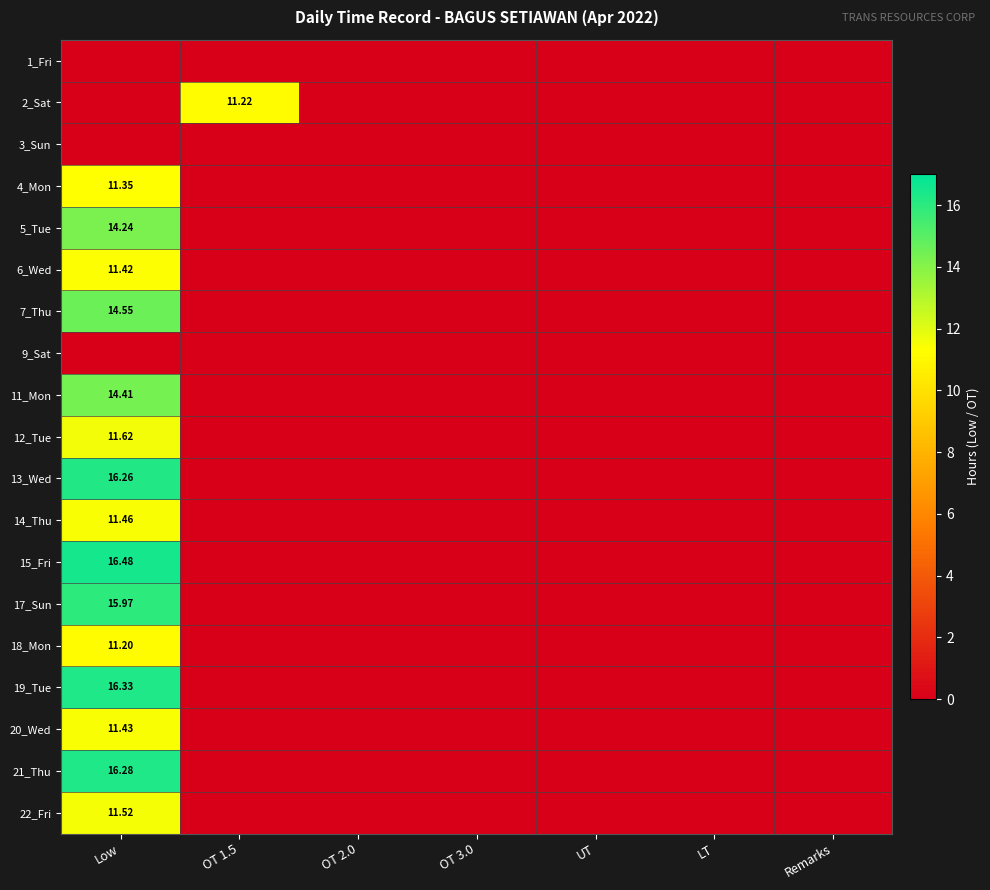

Is it true that 5_Tue equals 5.9 at OT 1.5?

False